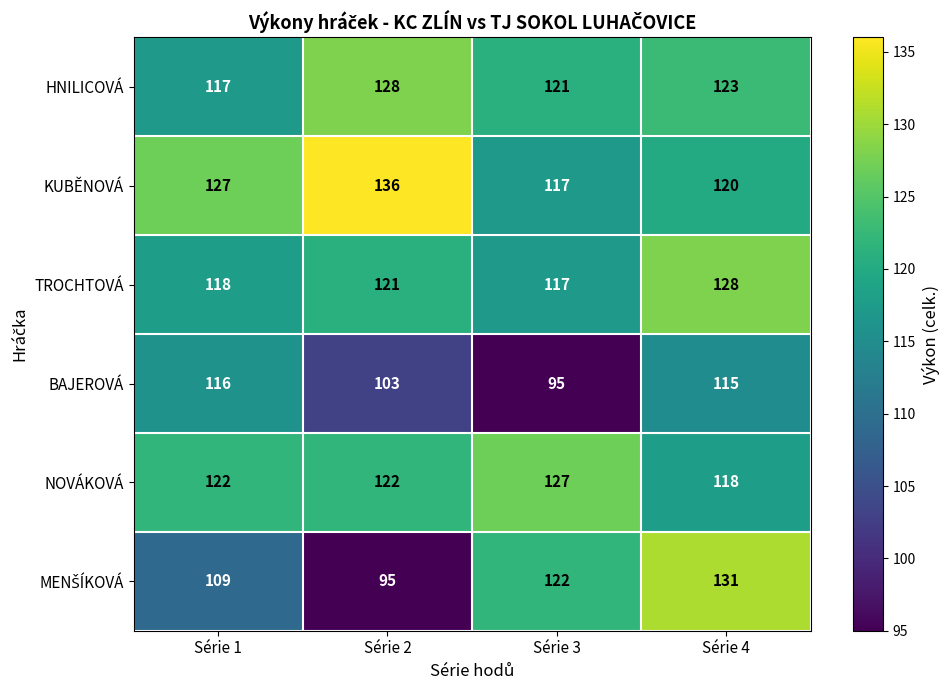

What is the difference between the second highest and minimum values in the KUBĚNOVÁ series?

10